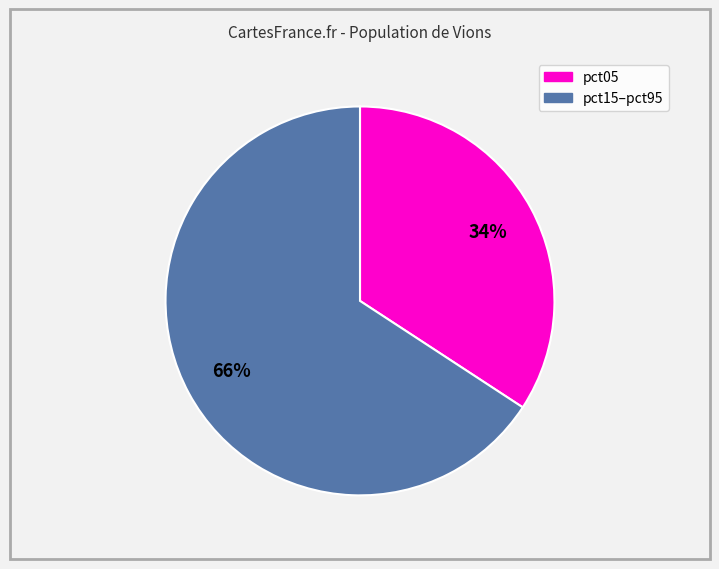

Is there any slice that represents more than half of the pie?

Yes